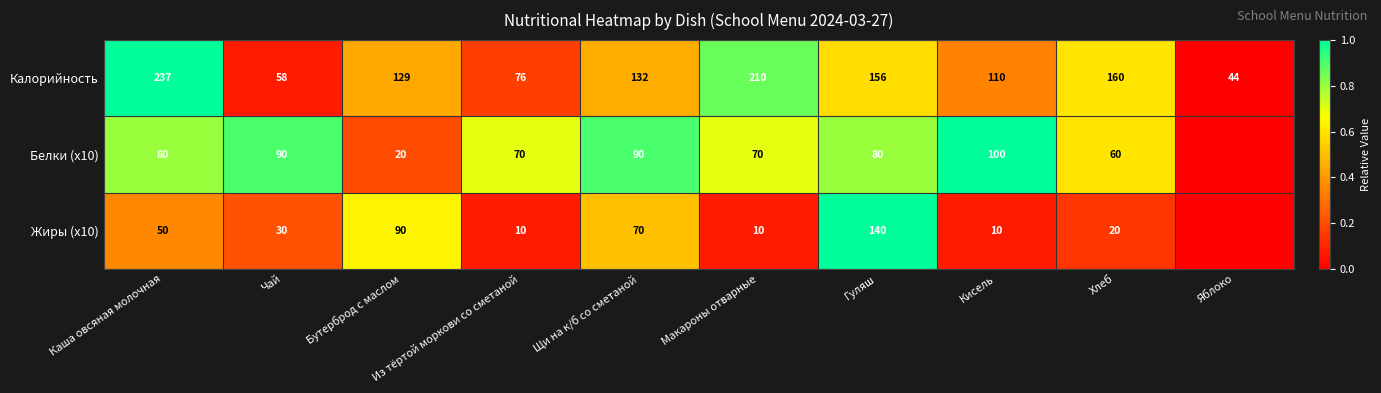

What value does the Калорийность series have at Каша овсяная молочная?

237